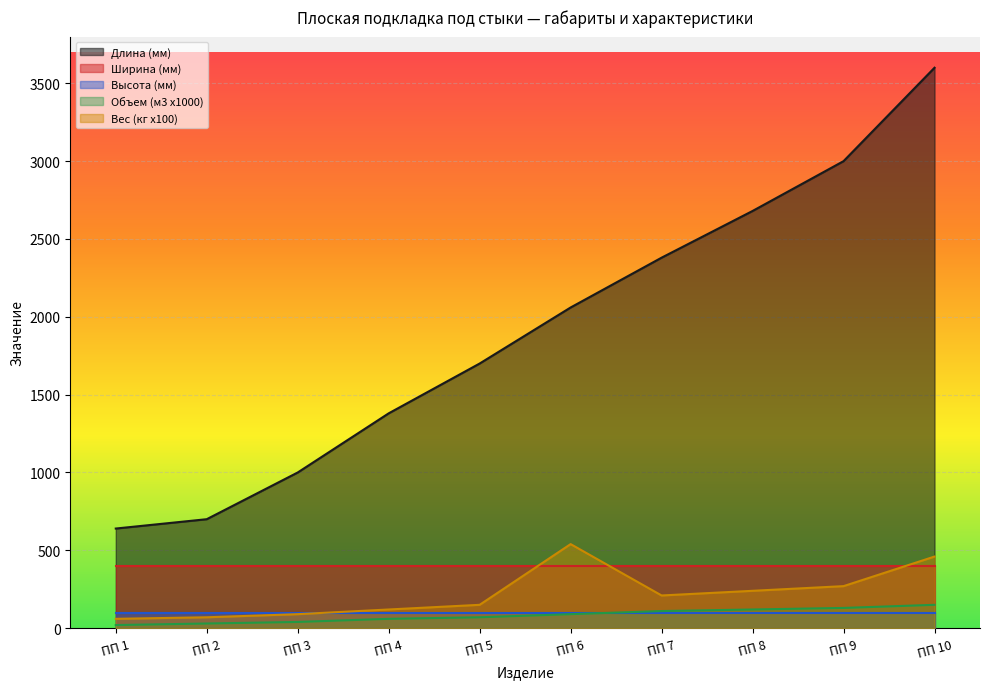

The value of Ширина (мм) at ПП 5 is 400. True or false?

True